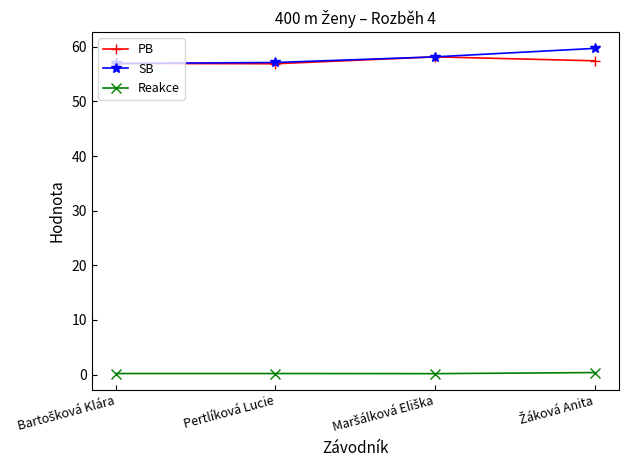

What is the value of the PB point at the 3rd from the left?

58.2